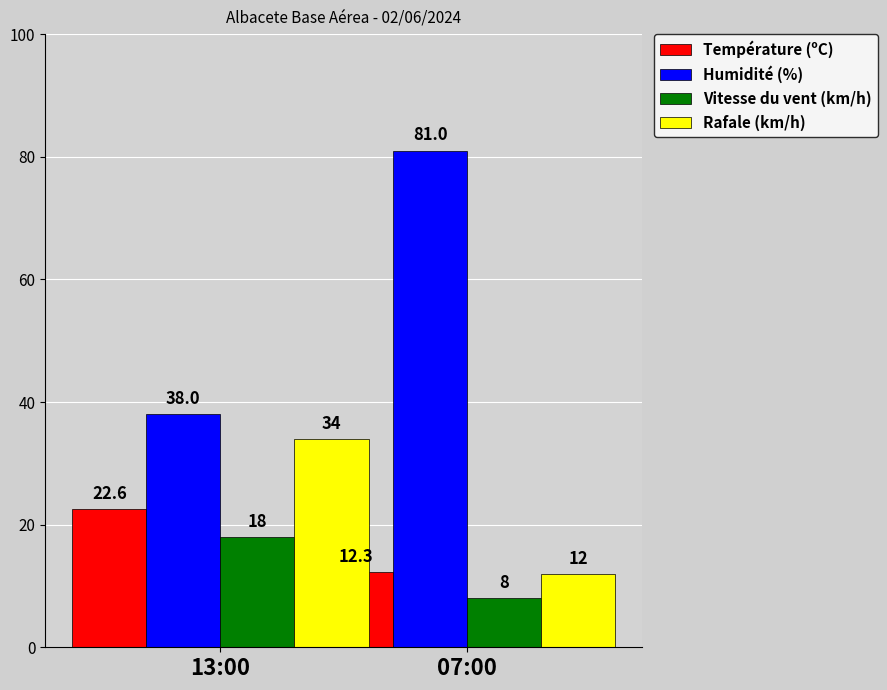

What is the average value of the Humidité (%) series?

59.5